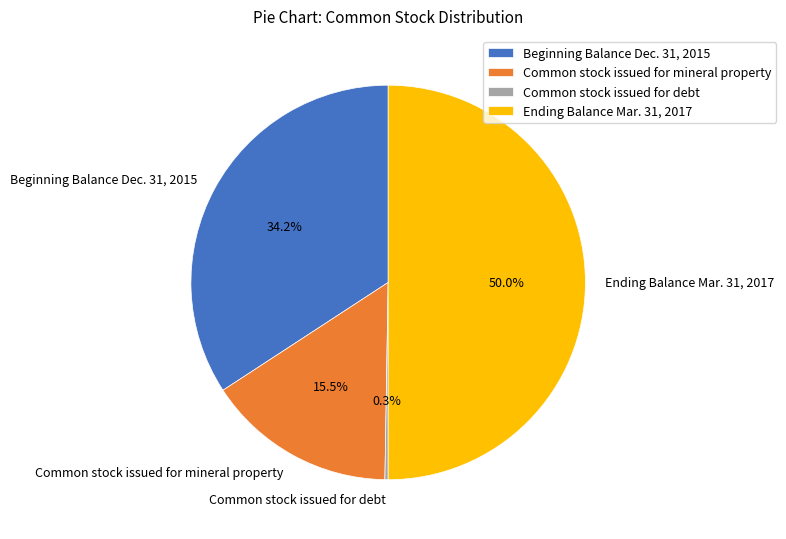

Does Beginning Balance Dec. 31, 2015 represent more than half of the total?

No